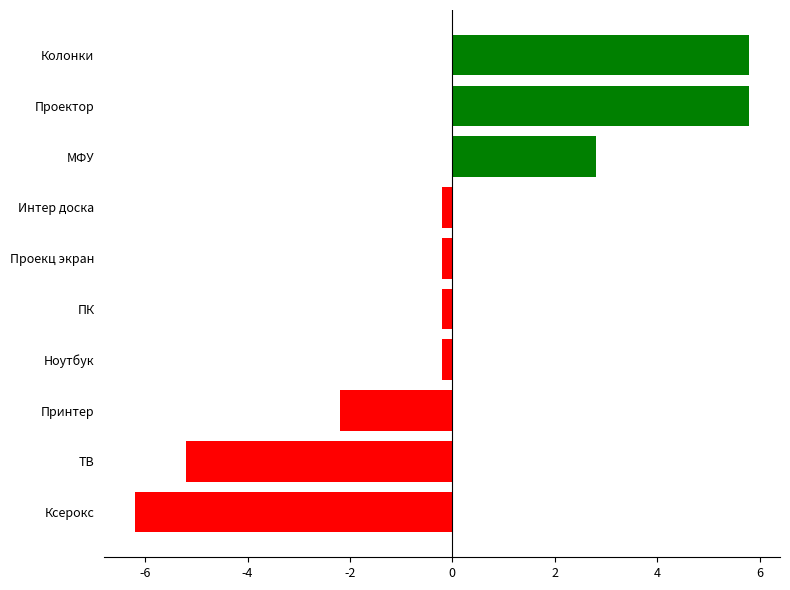

The value at Колонки is 3.7. True or false?

False